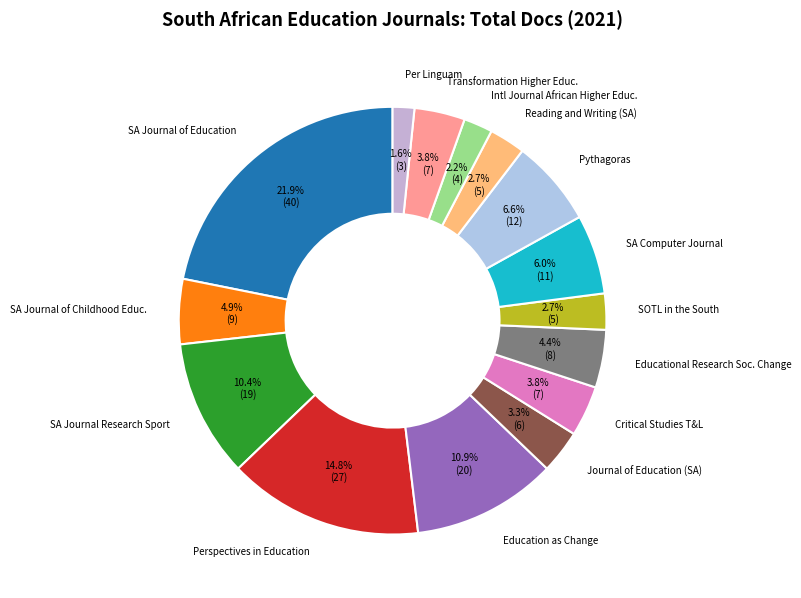

To the nearest percent, what is the difference between the largest and smallest slice percentages?

20%